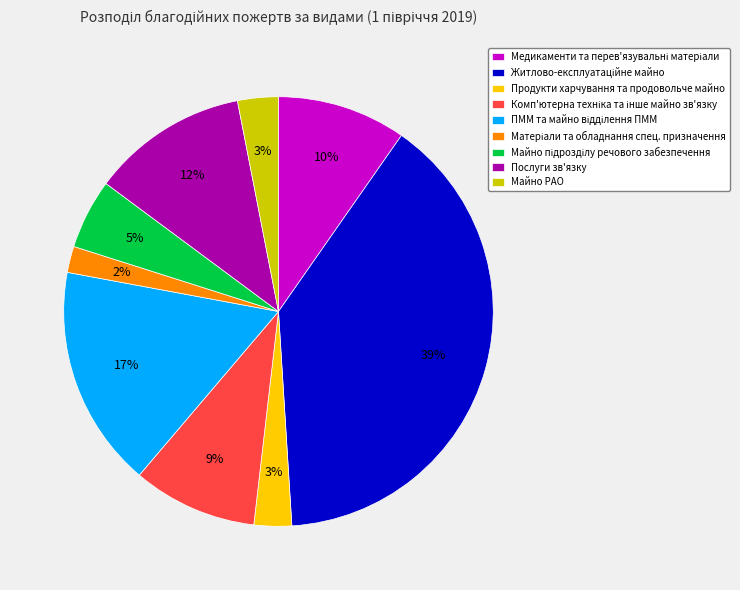

To the nearest percent, what is the difference between the largest and smallest slice percentages?

37%